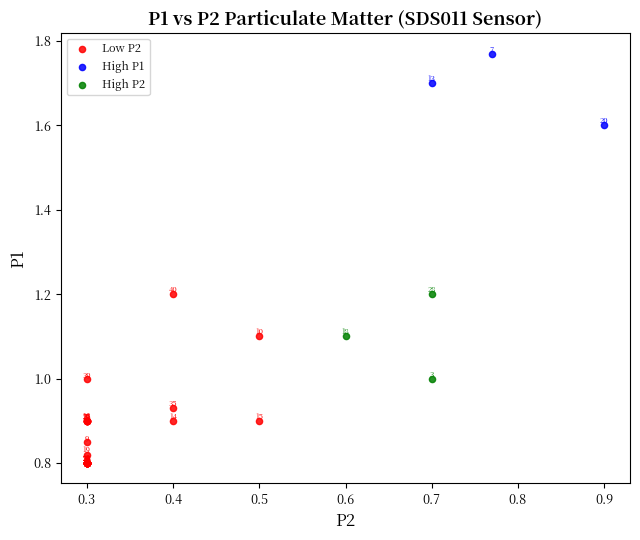

Which series contains the highest Y value?

High P1